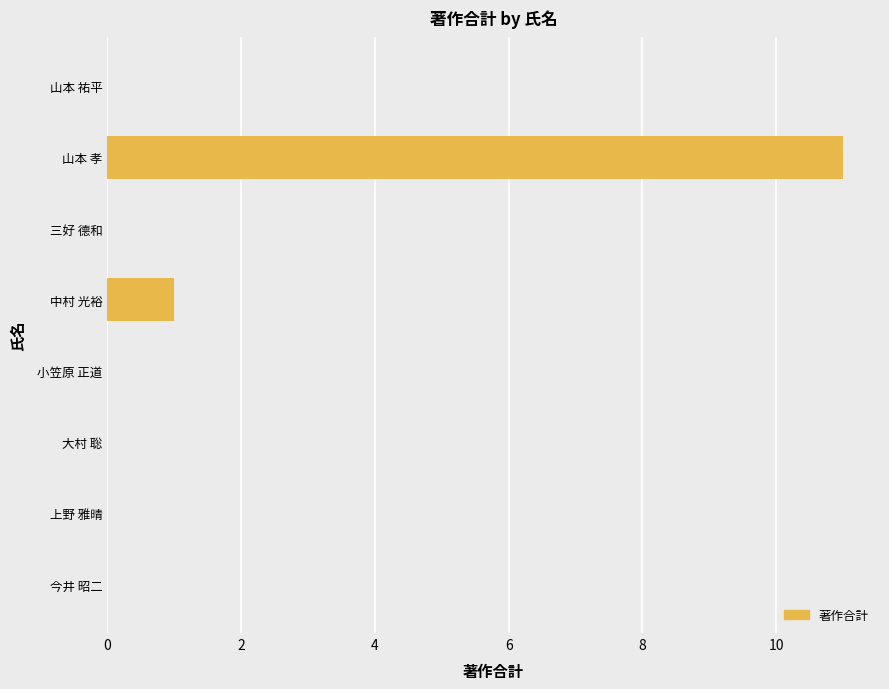

The value at 今井 昭二 is 7. True or false?

False